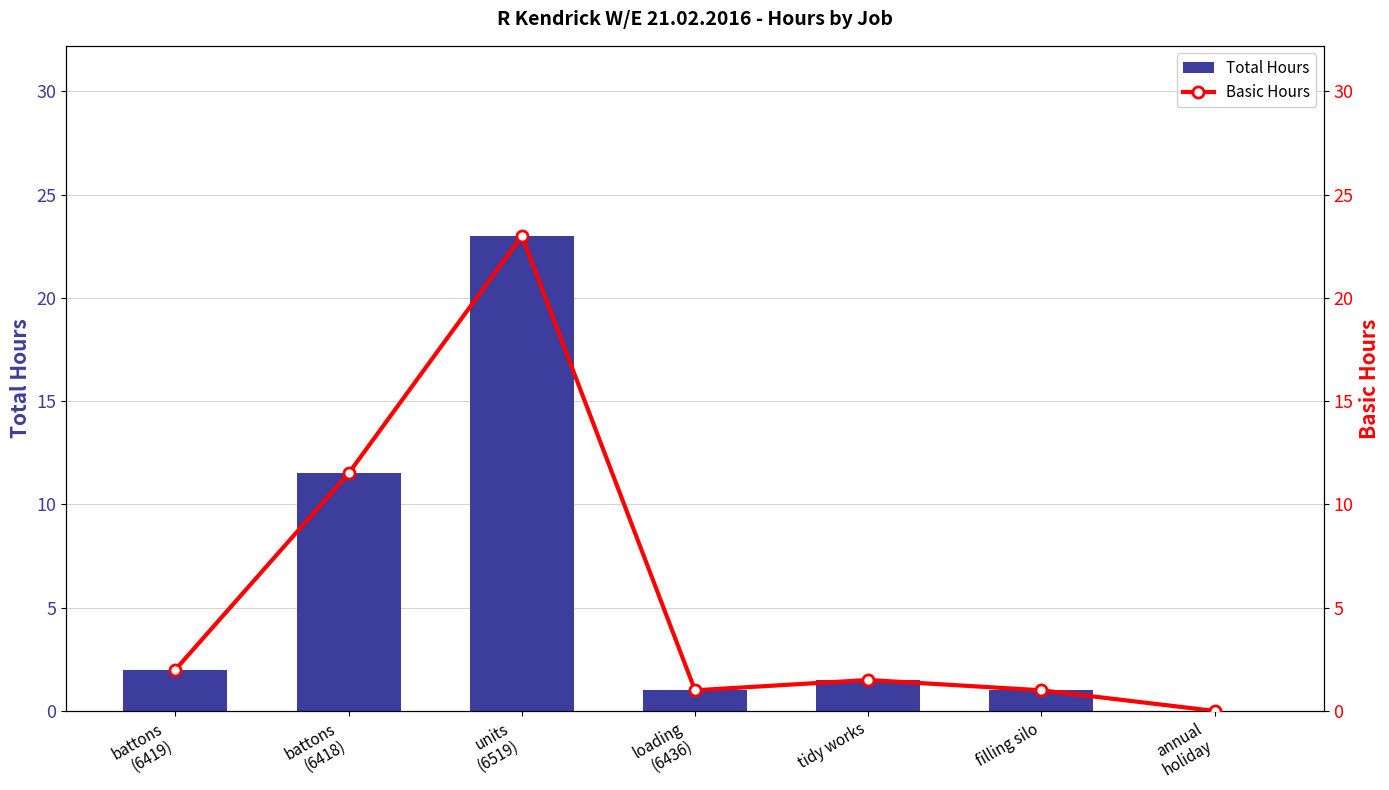

The value of Total Hours at filling silo is 1.0. True or false?

True